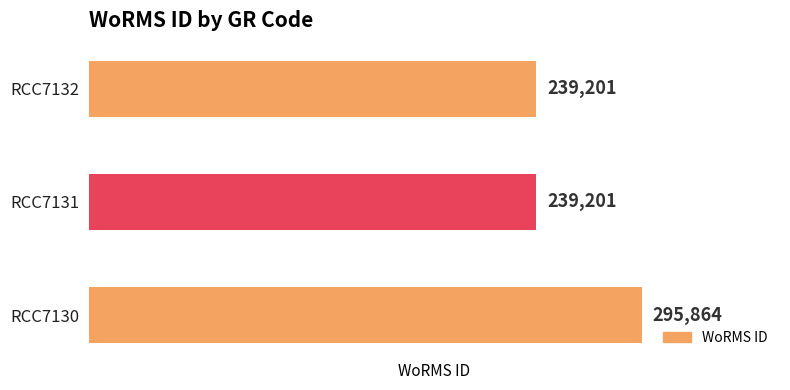

Reading bottom to top, list all the values displayed in this chart.

295864	239201	239201